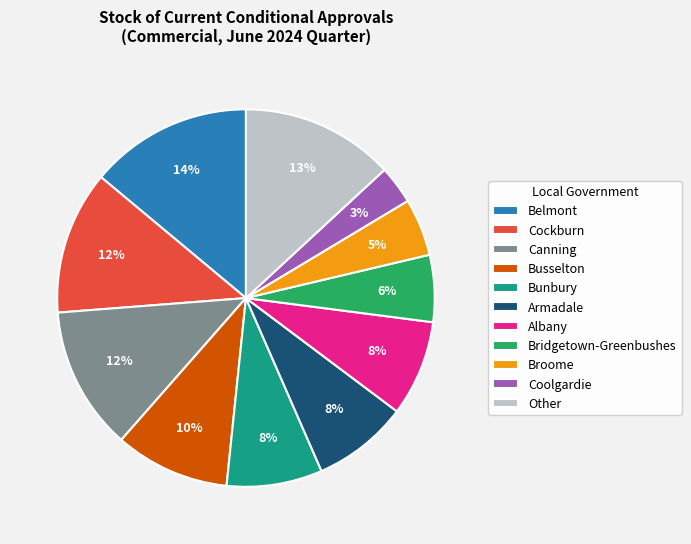

Is it true that Albany is 8% of the pie?

True